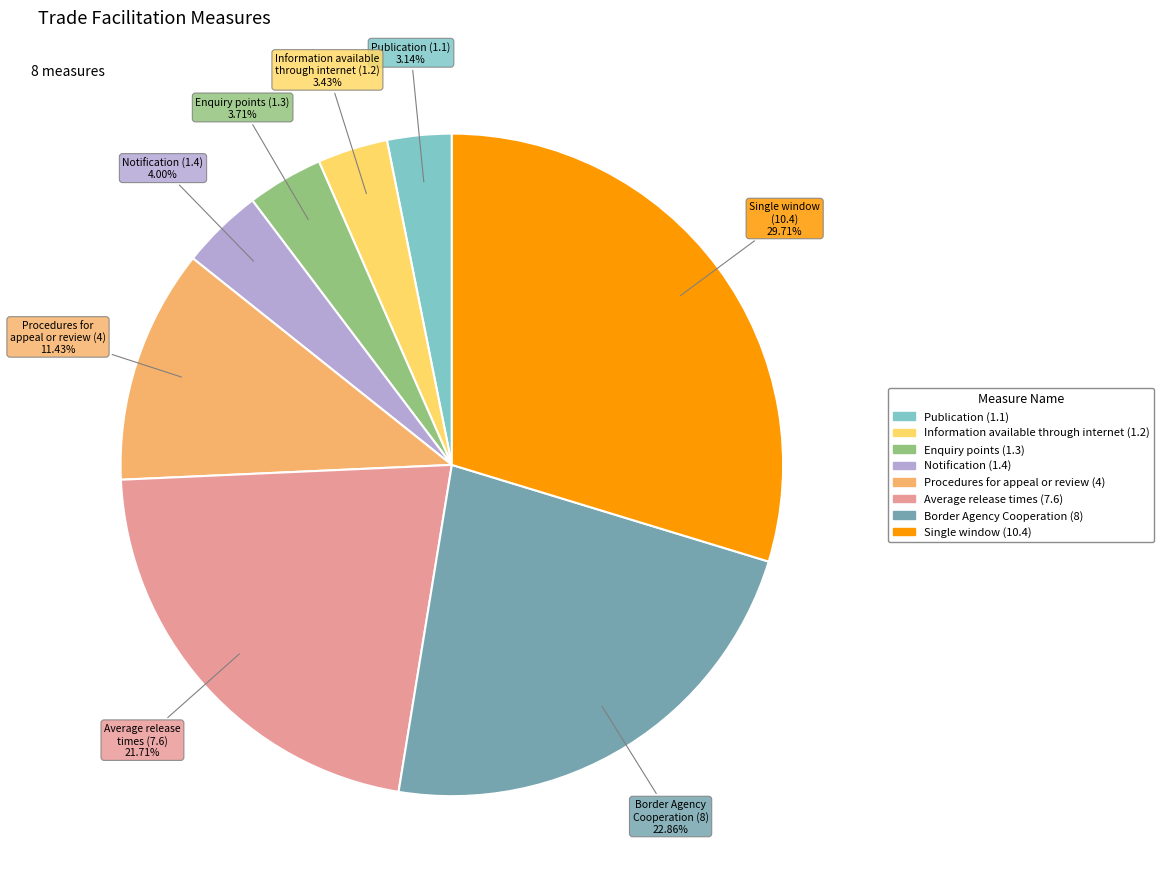

Between Publication (1.1) and Procedures for appeal or review (4), which is larger?

Procedures for appeal or review (4)